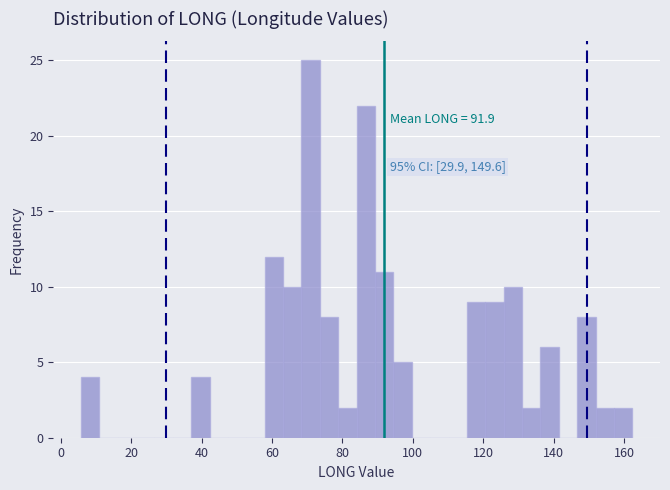

Read against the x-axis, roughly where is the centre of the tallest bar?

70